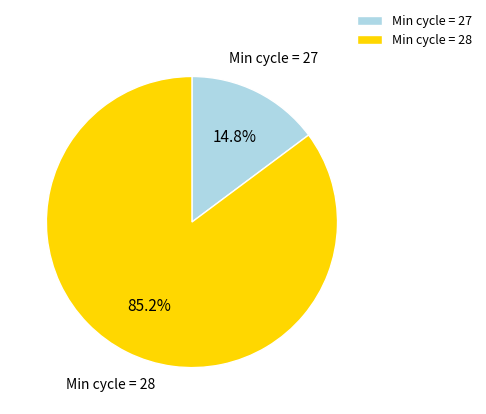

Between Min cycle = 27 and Min cycle = 28, which is larger?

Min cycle = 28